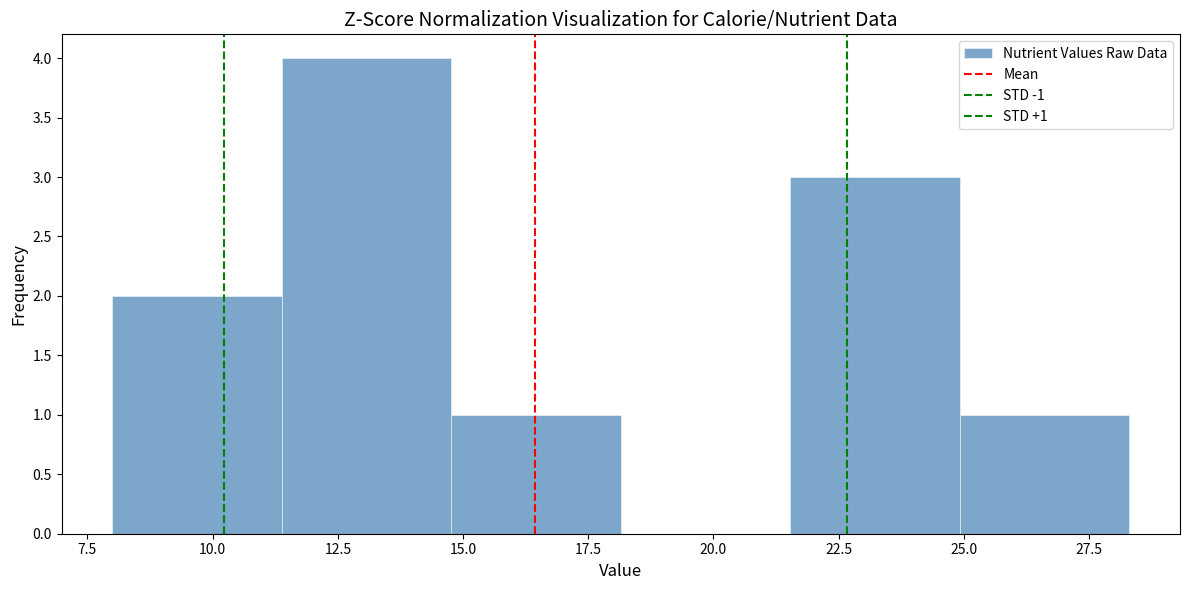

Which range on the x-axis has the tallest bar?

11.5 to 15.0